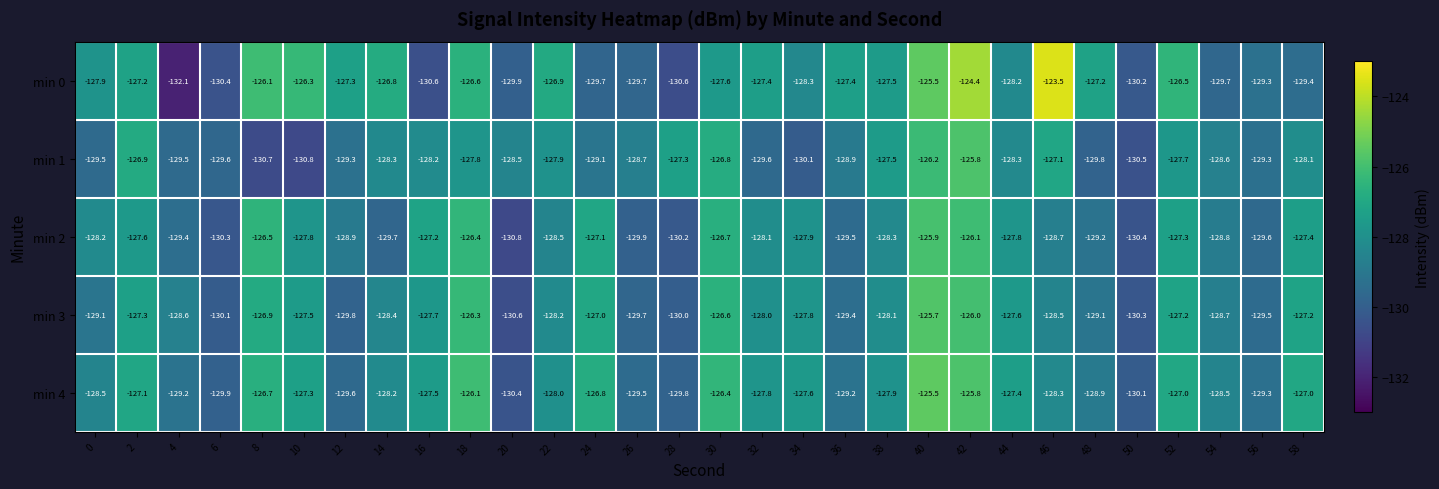

Which series has the largest total across all categories?

min 0